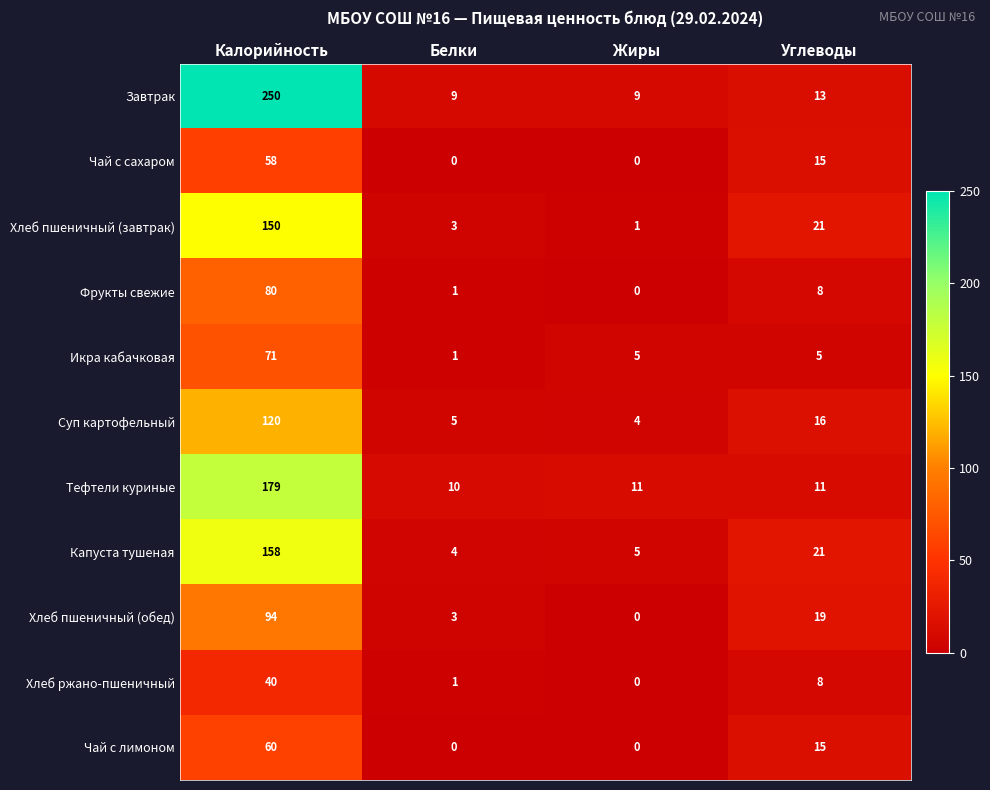

Which category has the lowest value in the Хлеб пшеничный (обед) series?

Жиры